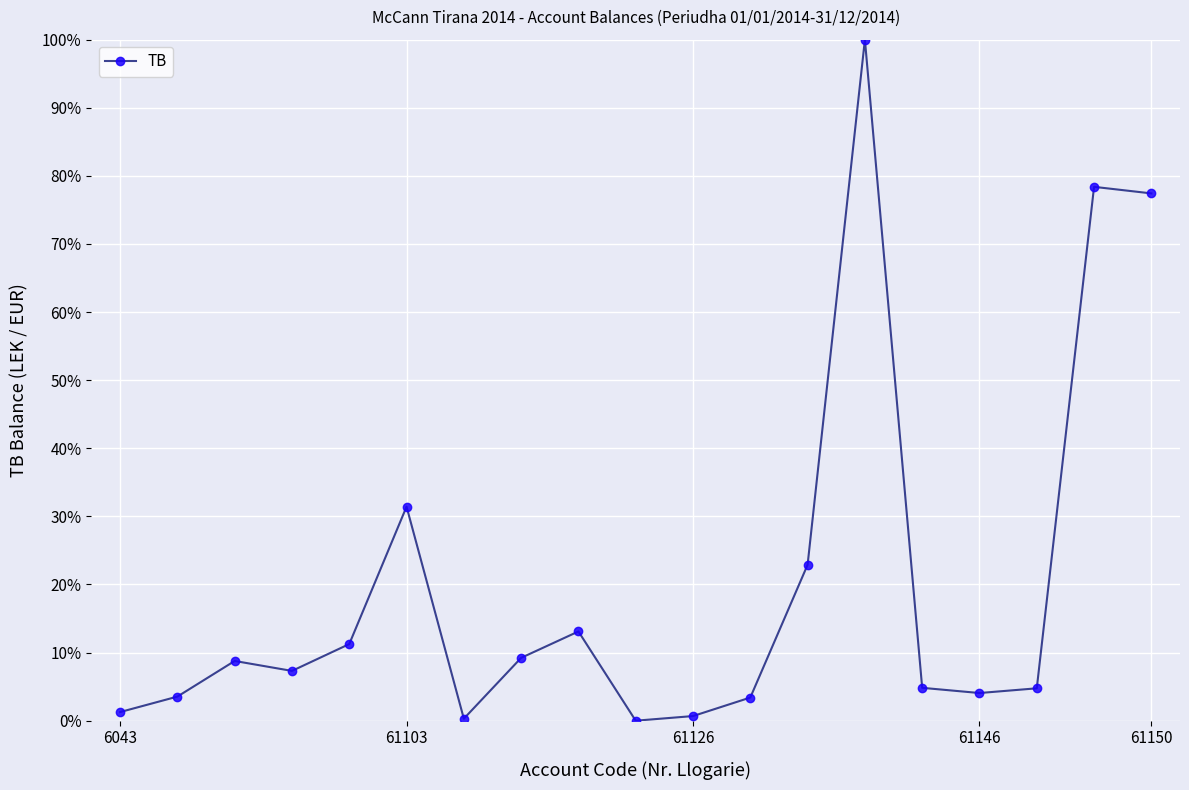

What is the maximum value shown in the chart?

100.0